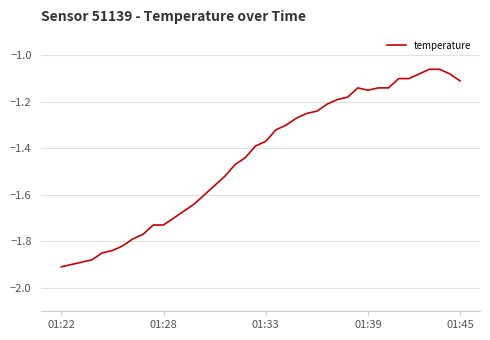

Count the number of categories in the chart.

40